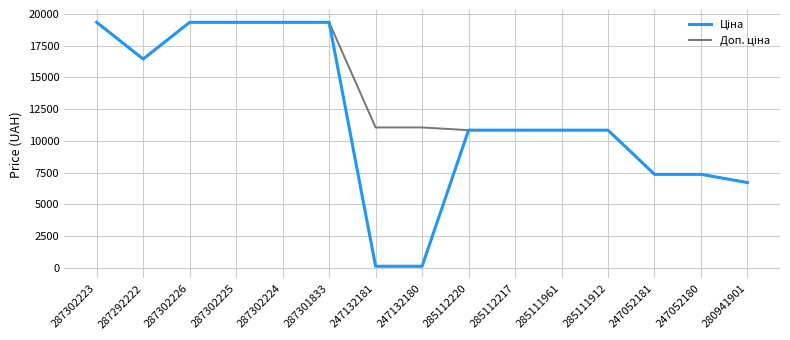

What is the total value across all series at 287302224?

38686.1